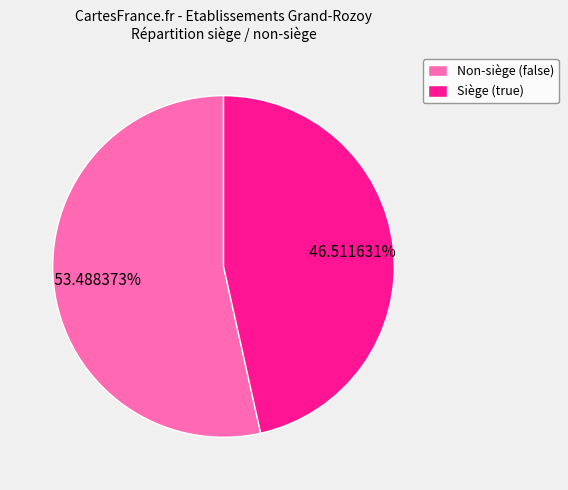

Is there any slice that represents more than half of the pie?

Yes